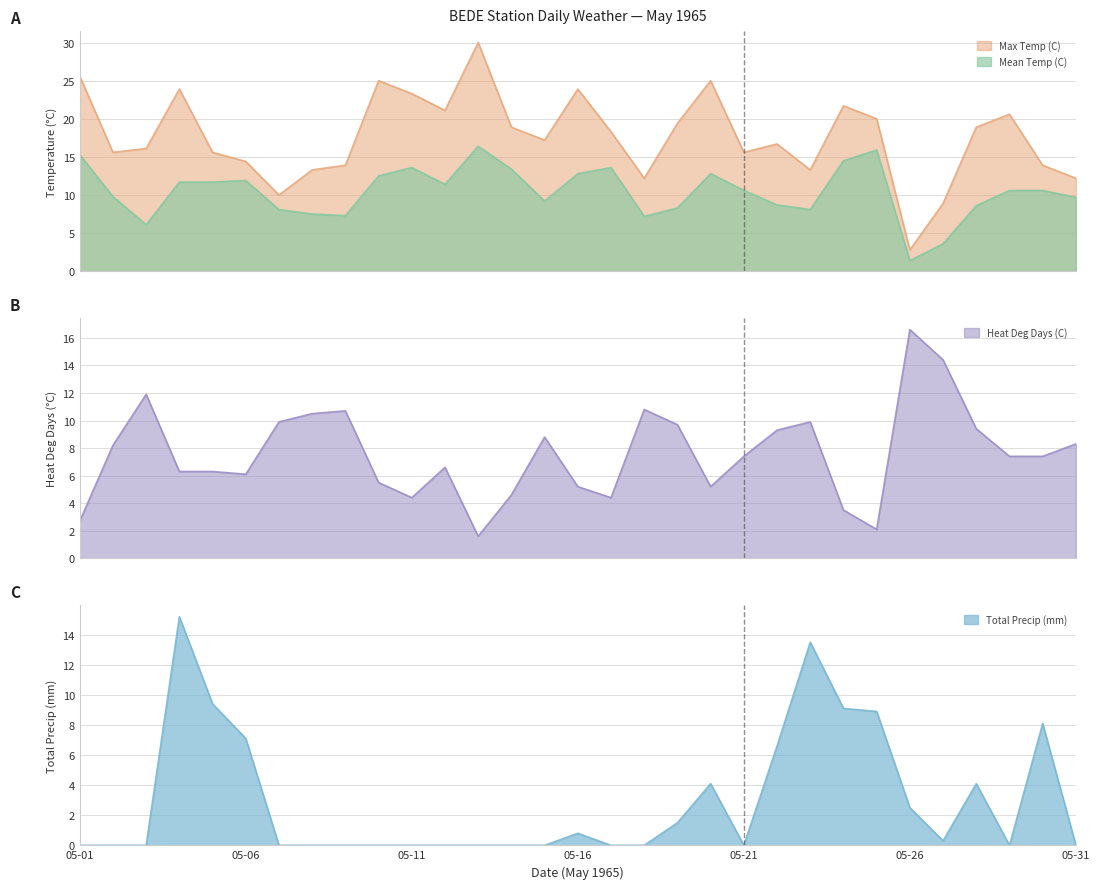

What is the difference between the highest and lowest values at 05-18?

12.2